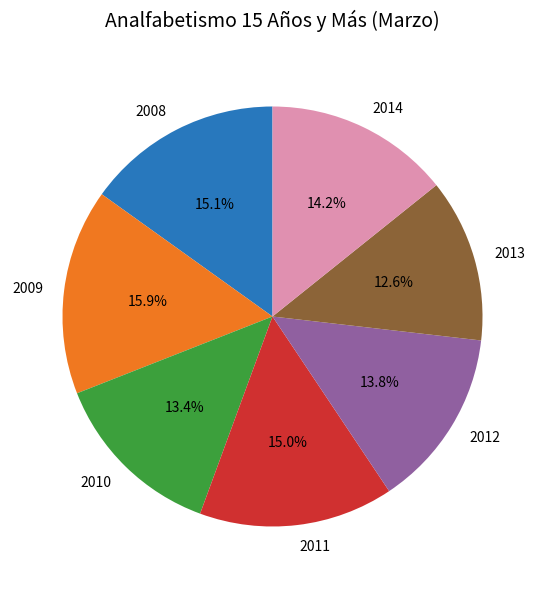

What is the ratio of the value at 2012 to the value at 2009?

0.9